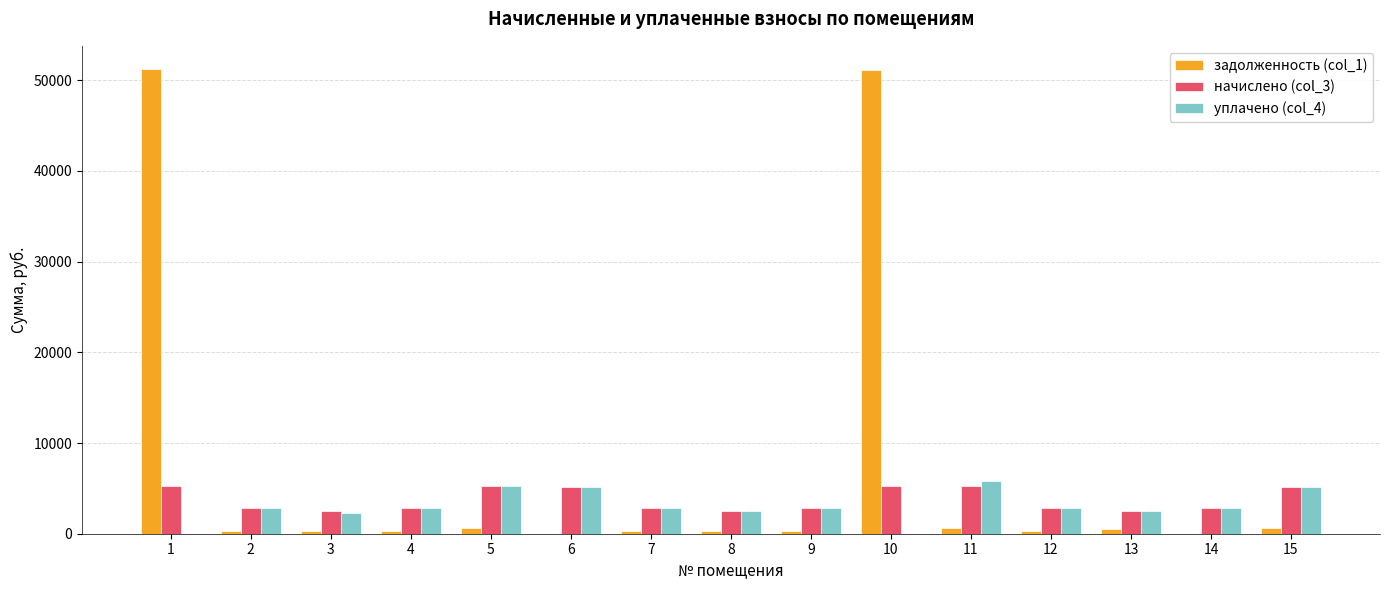

The value of начислено (col_3) at 11 is 2191.2. True or false?

False